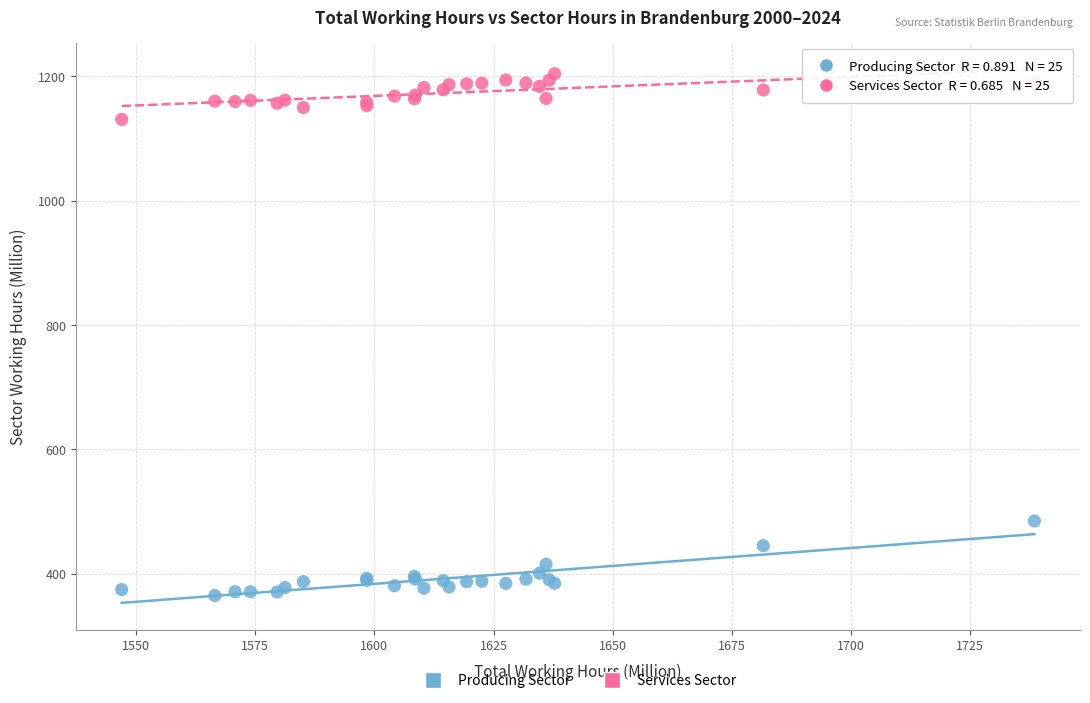

Across all series, what Y value is closest to 784?

484.5